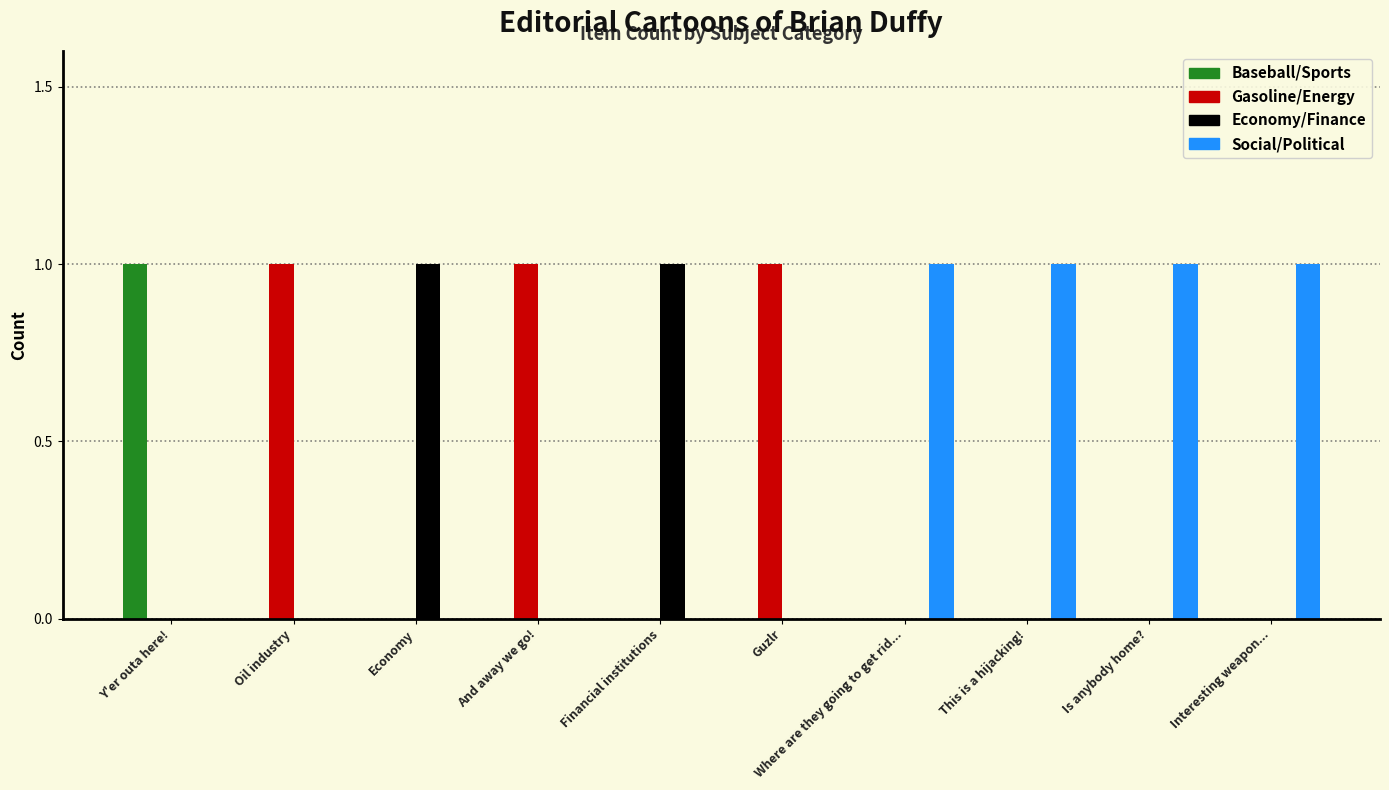

Which series has the largest total across all categories?

Social/Political